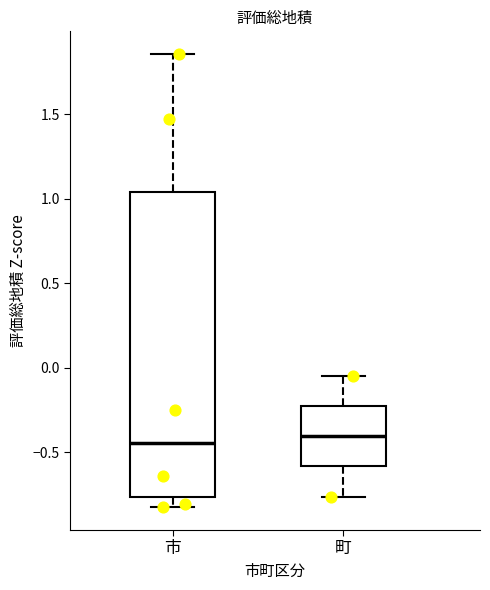

Reading left to right, transcribe this box plot: for each box, give where its median line is, the range the box spans, and where its two whiskers end, as read against the y-axis. The values are not printed on the chart, so give them approximately, as read against the axis.

市: median -0.45, box -0.75 to 1.05, whiskers -0.85 to 1.85
町: median -0.40, box -0.60 to -0.25, whiskers -0.75 to -0.05